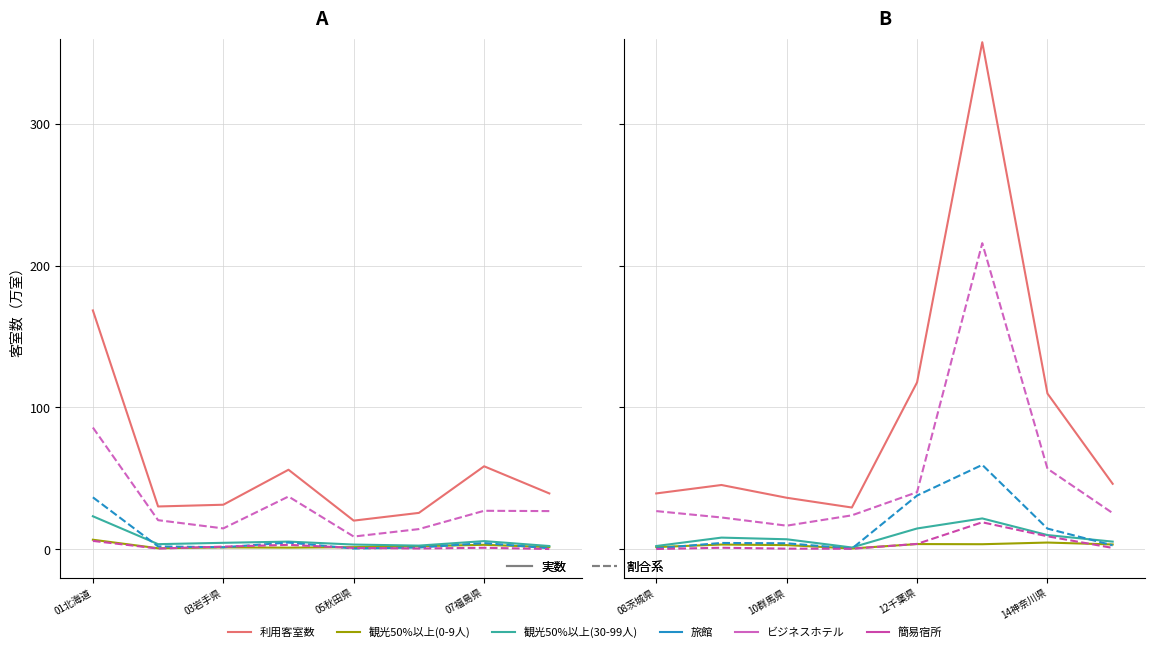

True or false: 旅館 has a value of 4.7 at 7.

False